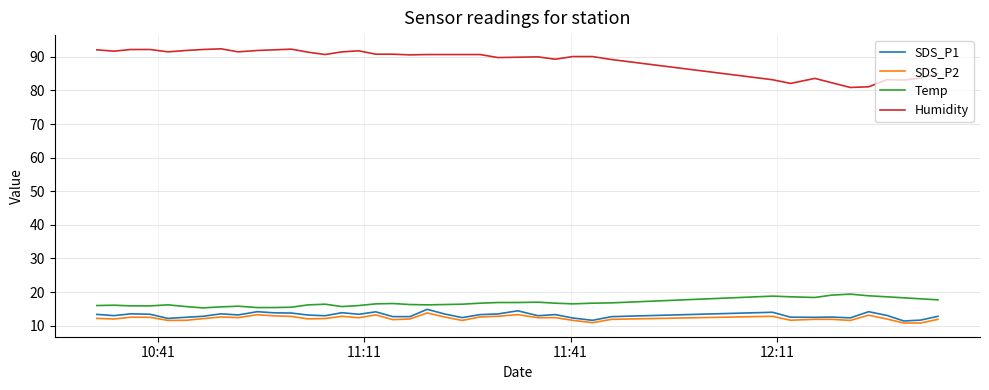

Which series has the largest range (max minus min)?

Humidity